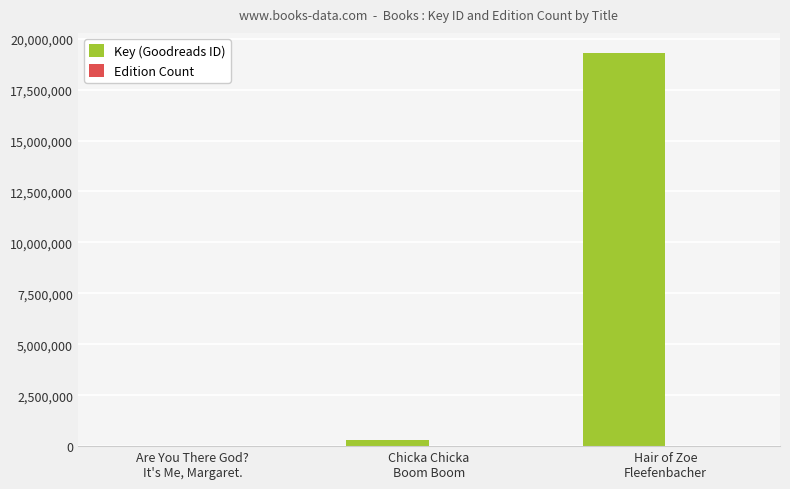

Which series has the largest total across all categories?

Key (Goodreads ID)